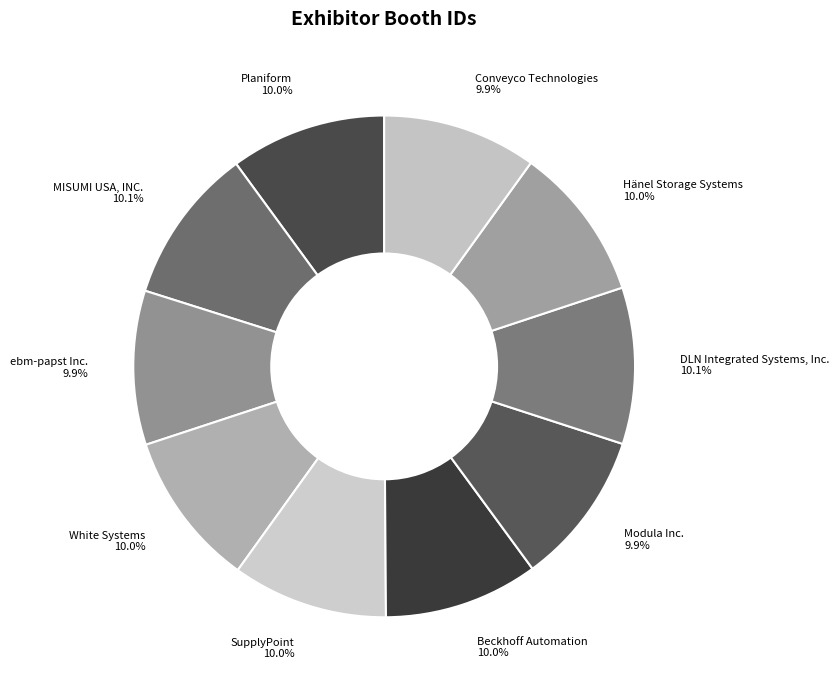

What percentage is NOT represented by MISUMI USA, INC.?

89.9%